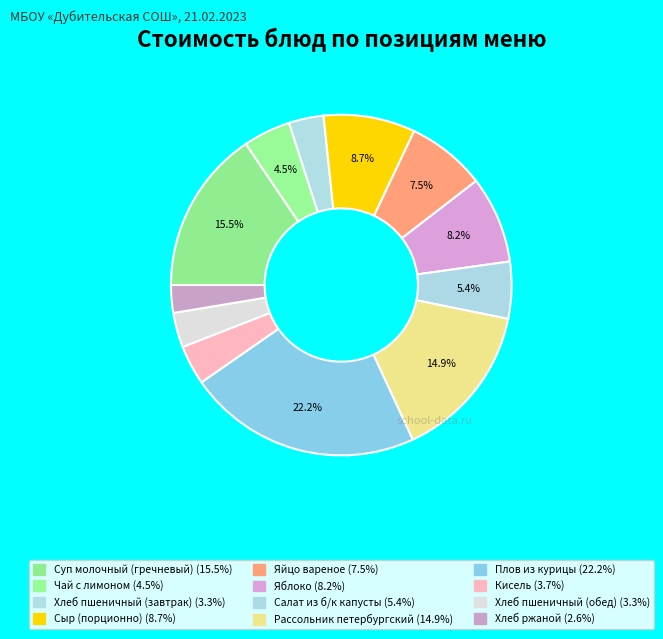

Does any single category account for the majority?

No